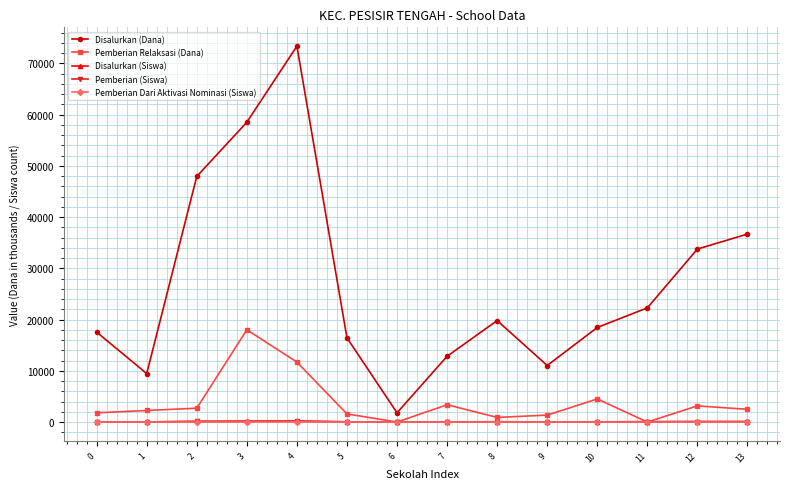

Read the Disalurkan (Siswa) value at 1, to the nearest 5.

20